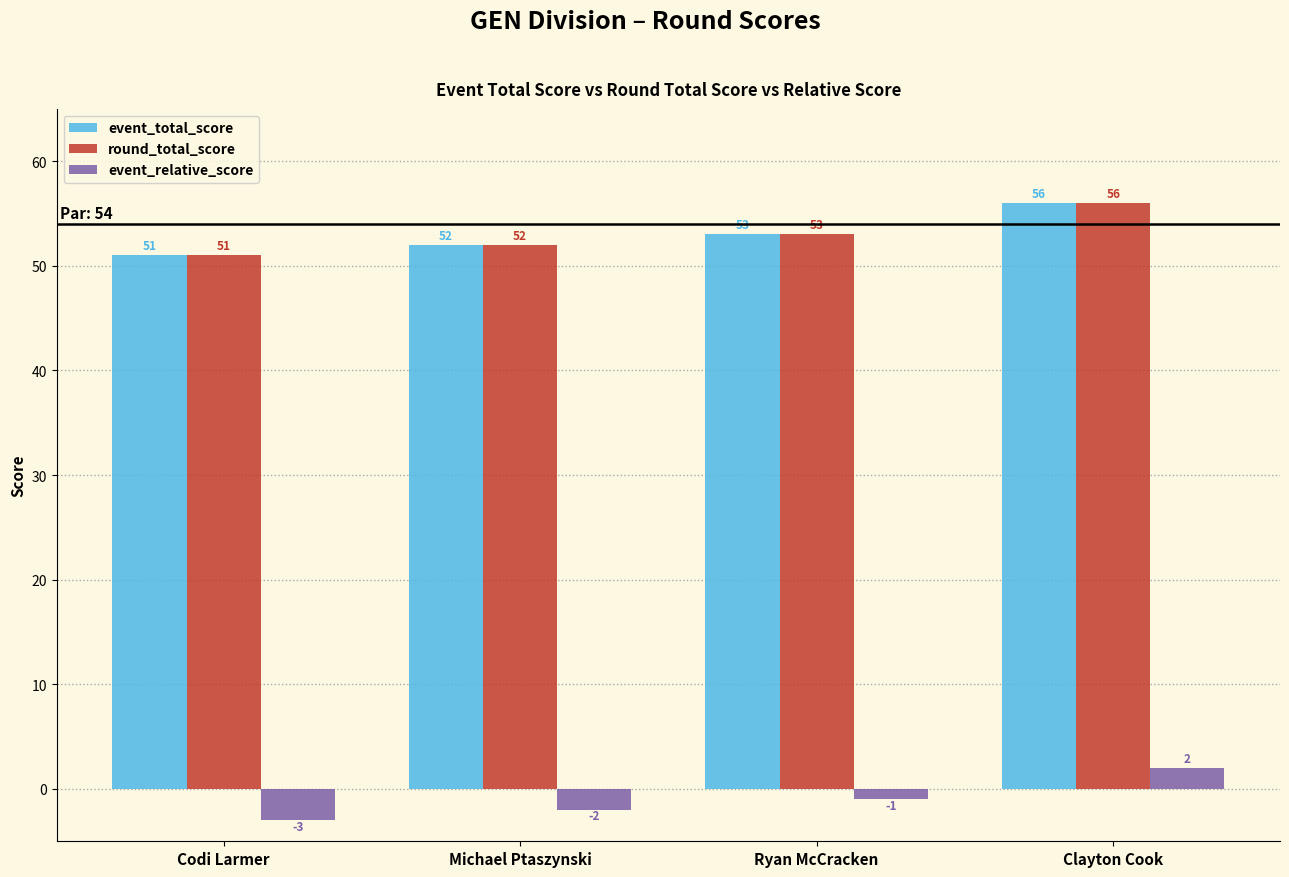

What position from the right is Codi Larmer?

4